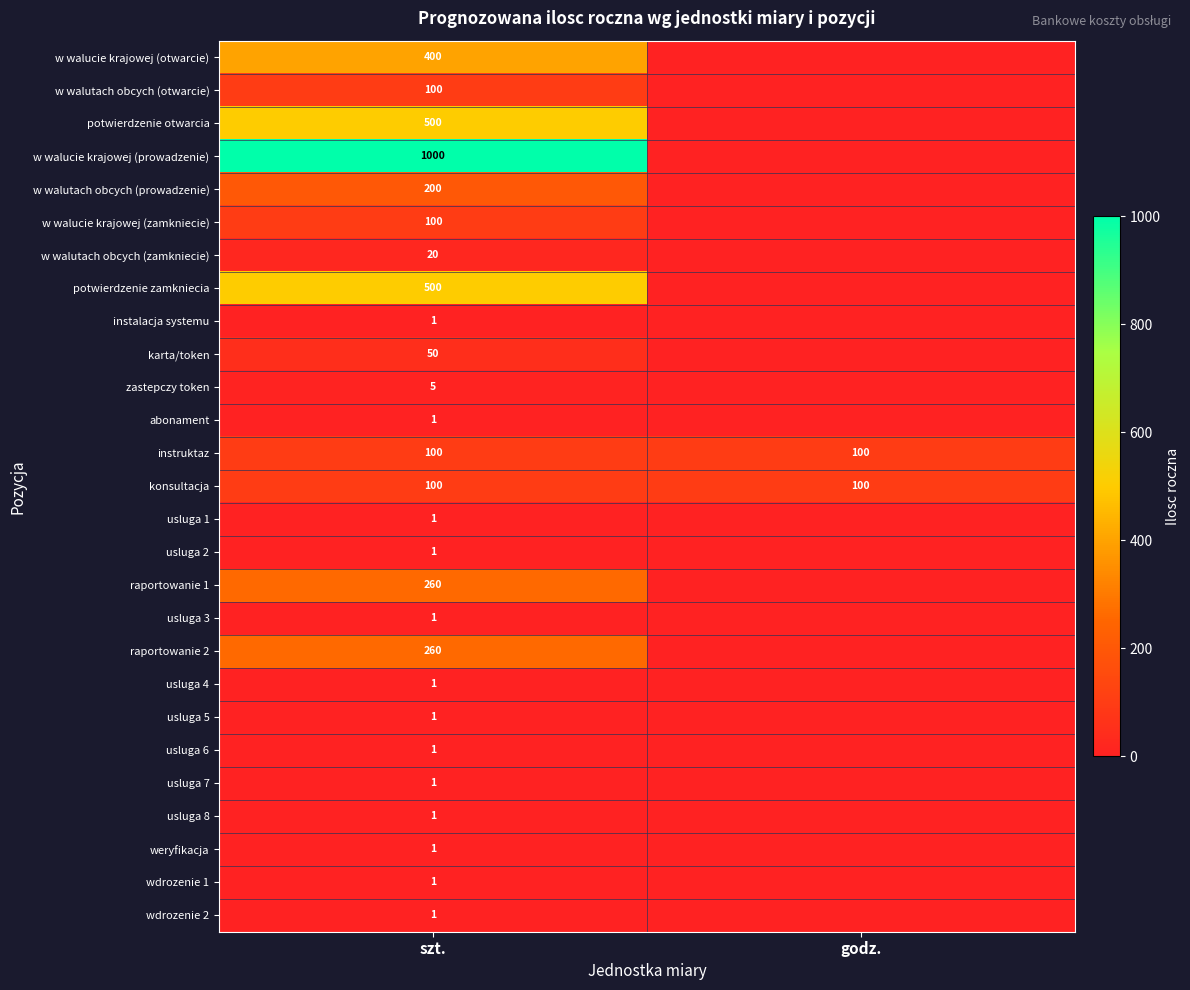

What is the greatest value displayed?

1000